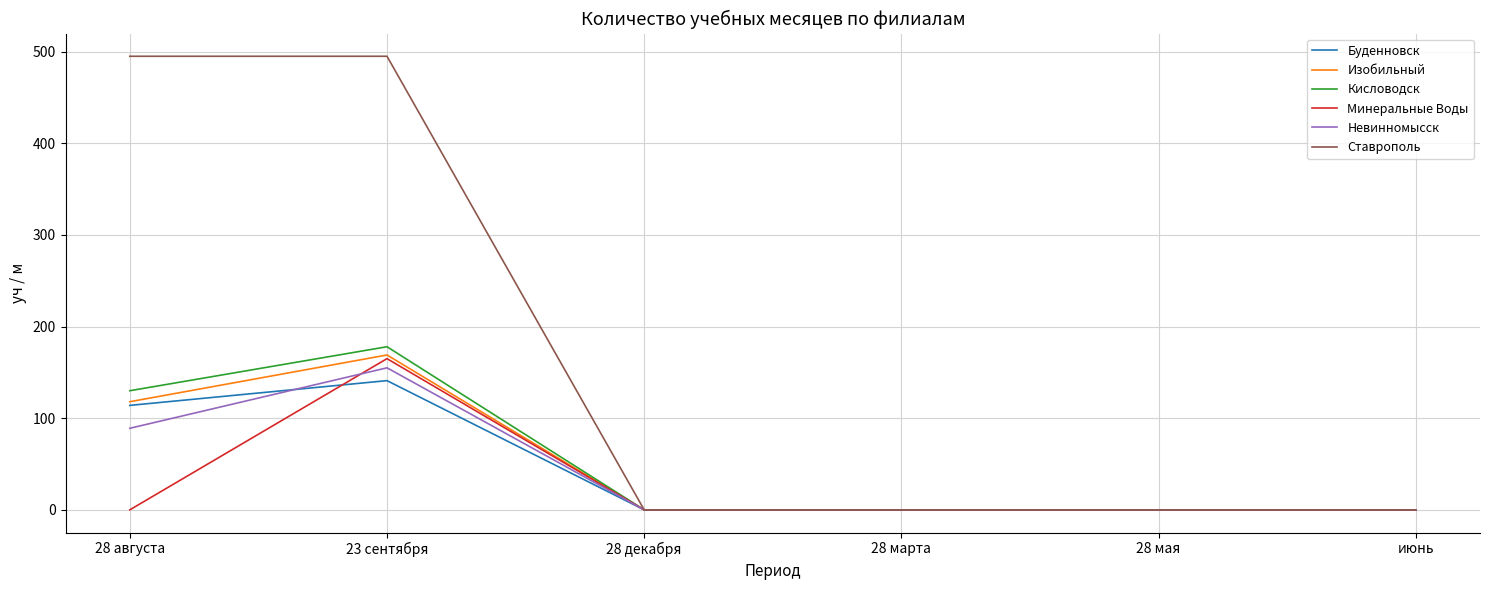

Is it true that Невинномысск equals 0 at 28 декабря?

True